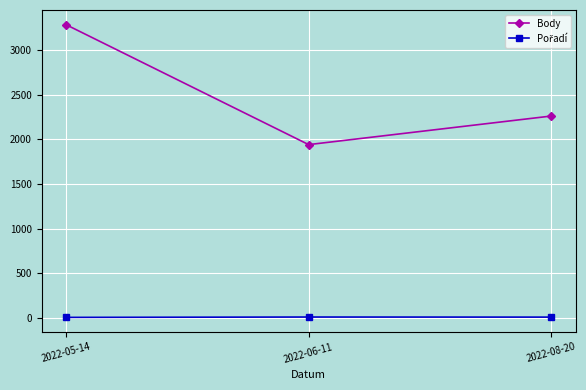

At which category is the sum across all series the highest?

2022-05-14